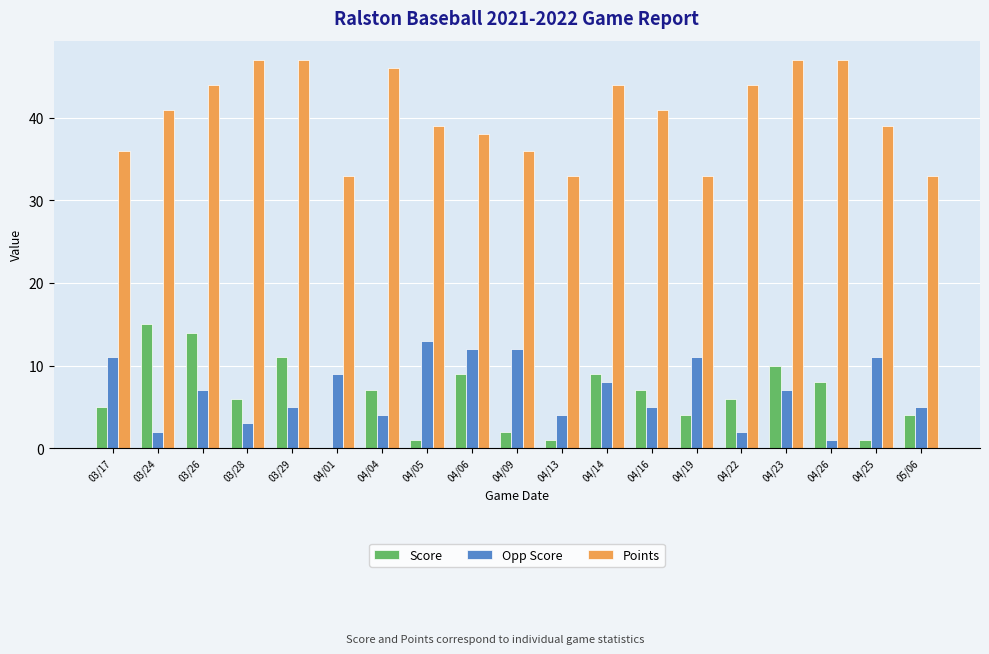

Where does the Opp Score series first go above 7?

03/17